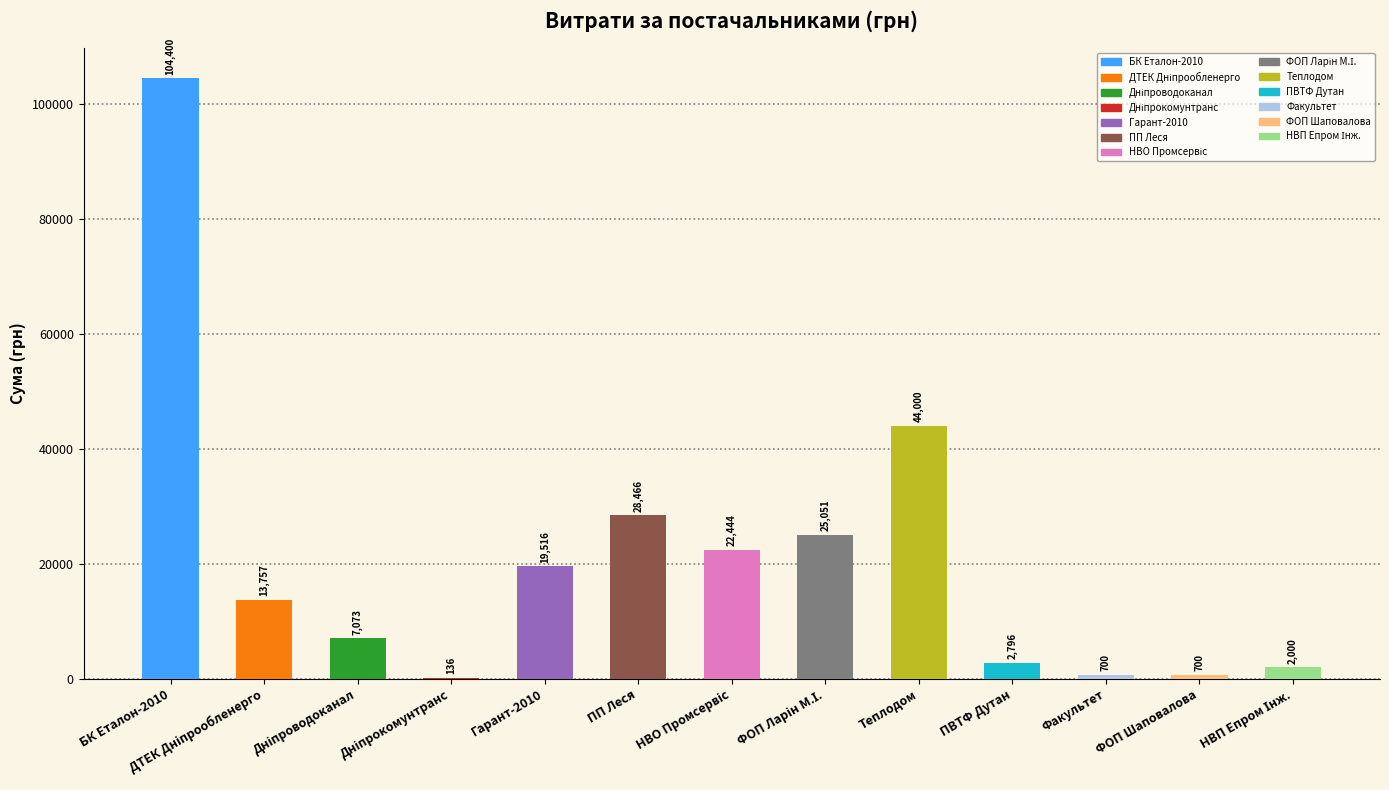

Does the chart contain any negative values?

No